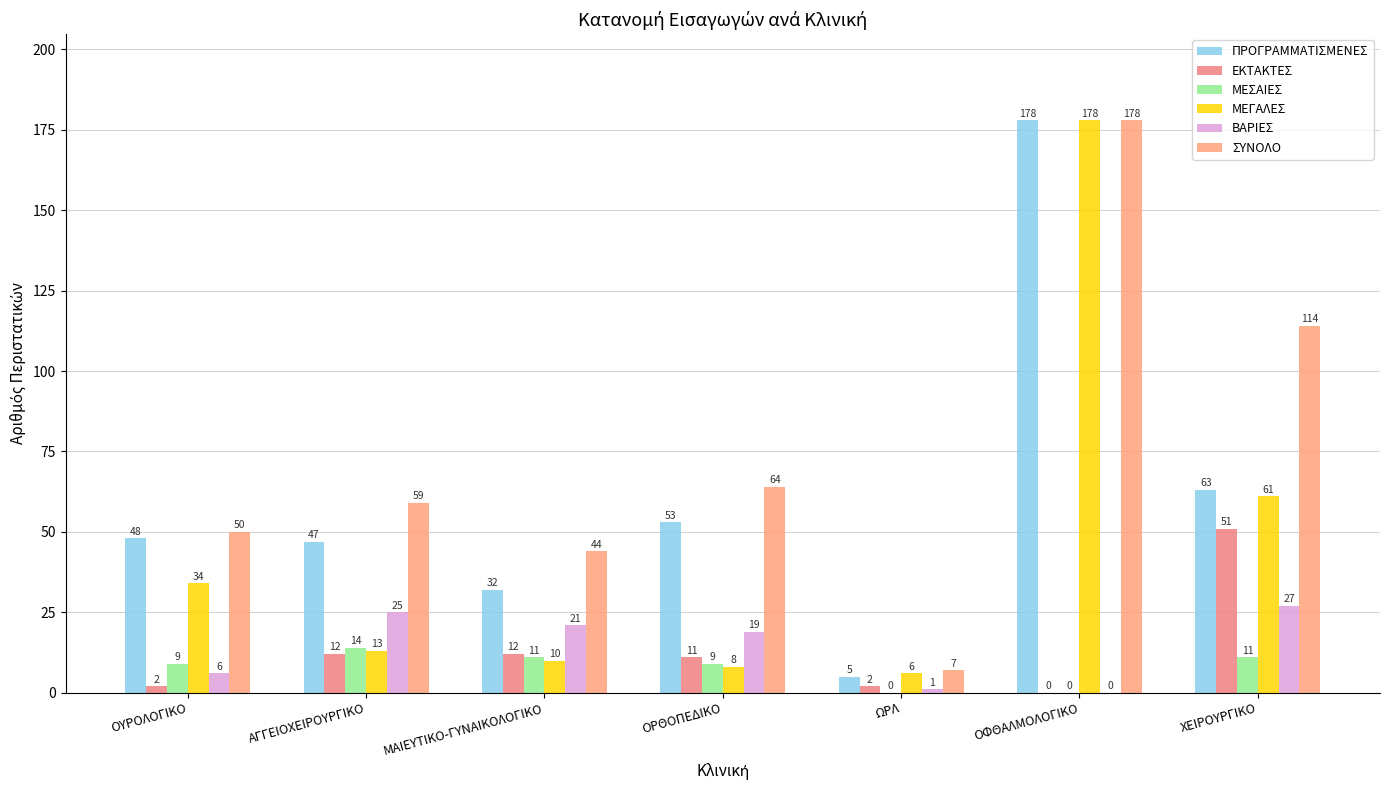

What is the sum of all ΜΕΓΑΛΕΣ values?

310